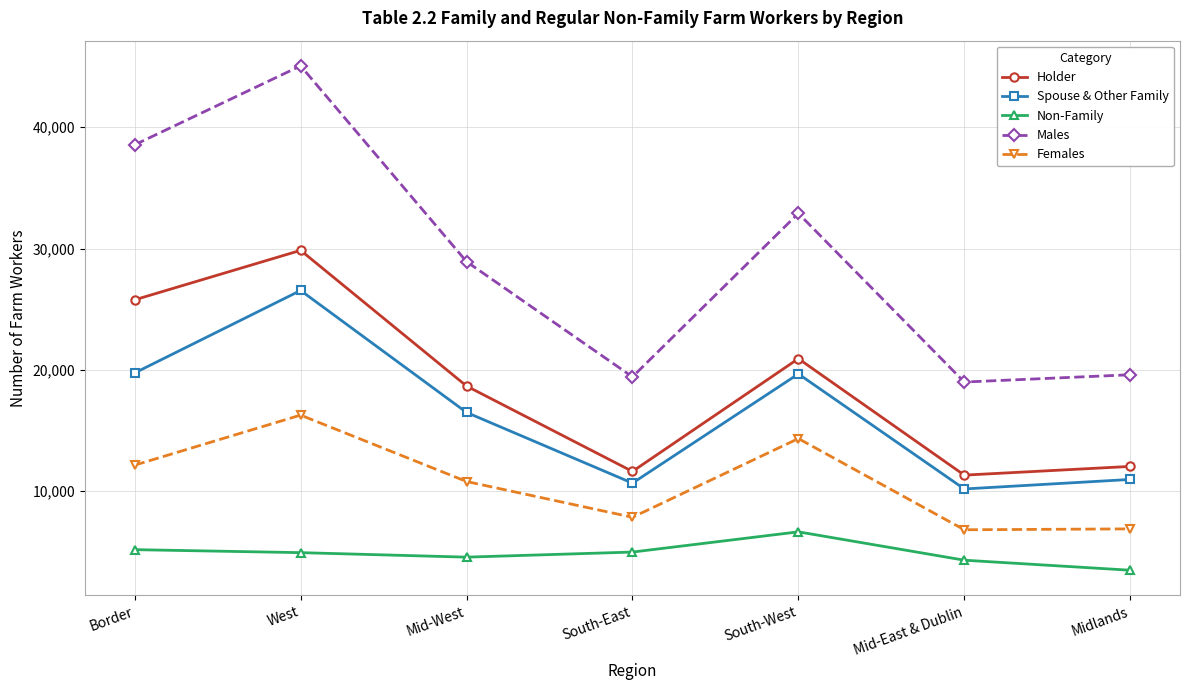

The value of Spouse & Other Family at Midlands is 6378. True or false?

False